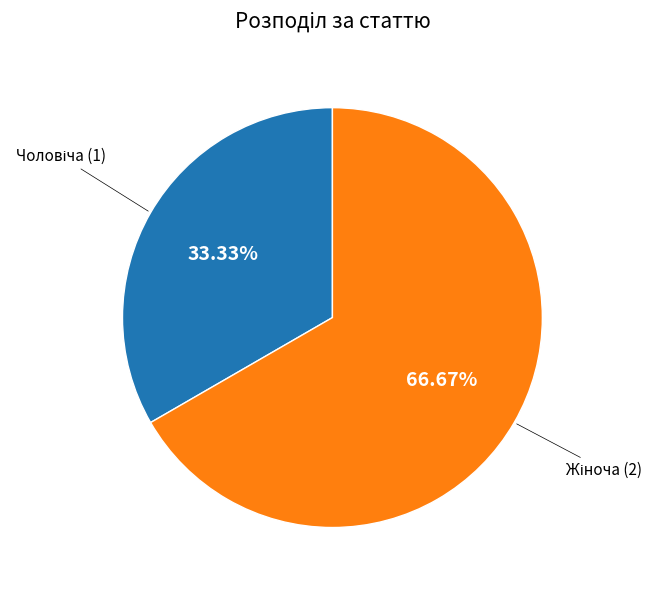

Is there a majority slice in this chart?

Yes